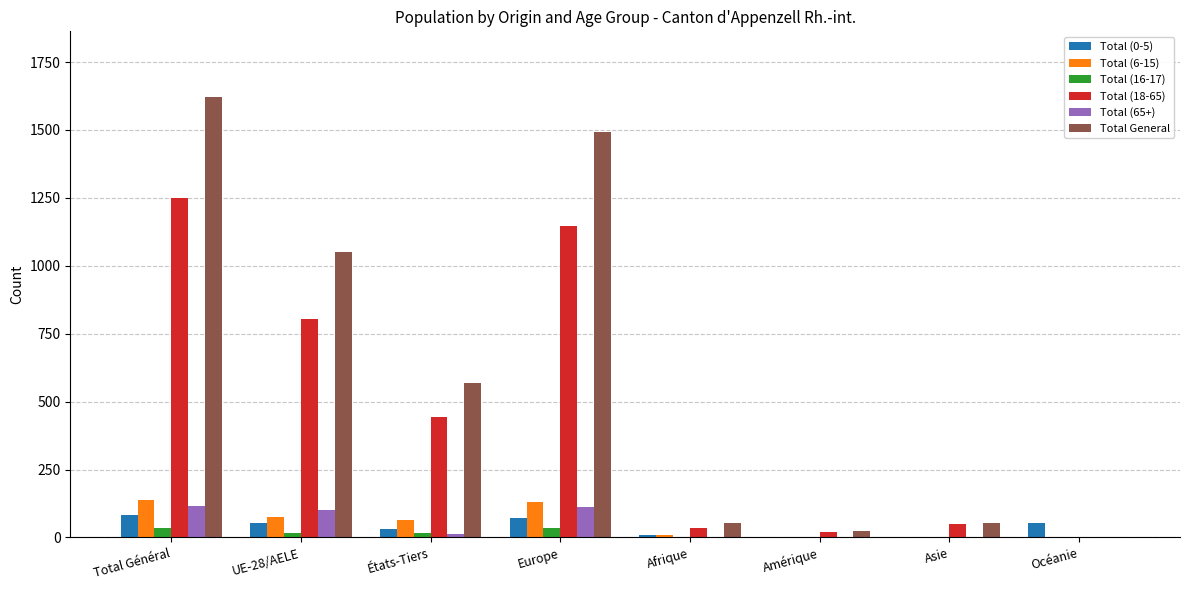

What is the maximum value for Total General?

1620